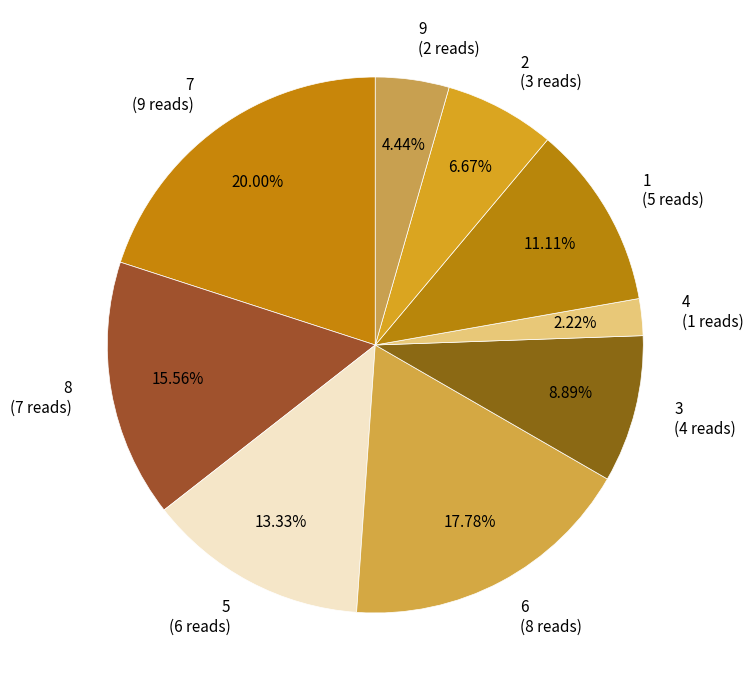

Is the sum of 5 and 4 greater than half?

No